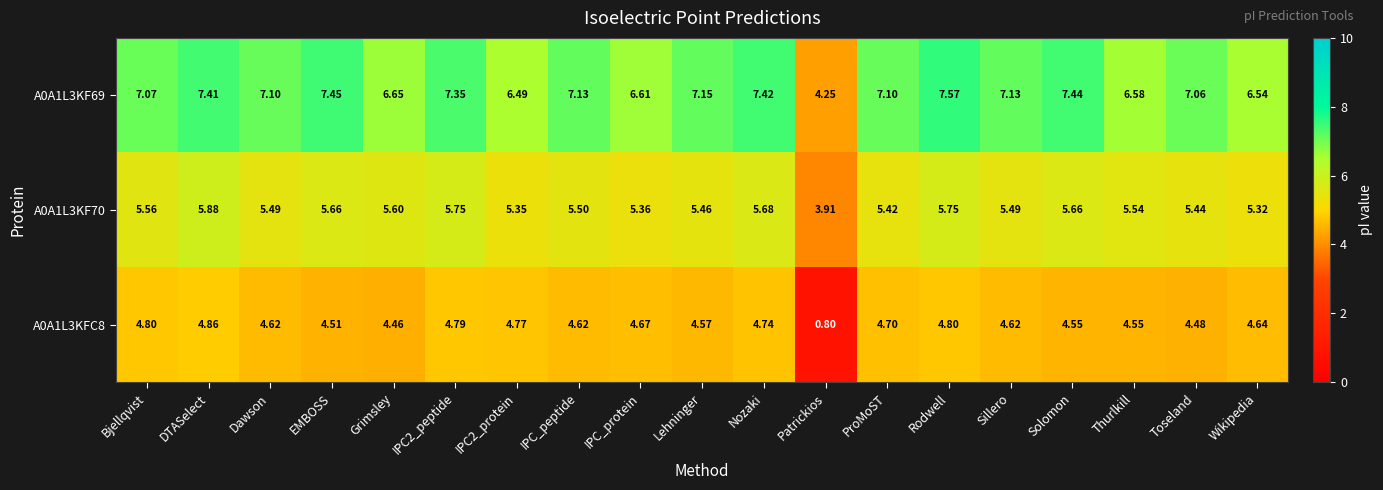

At which label does A0A1L3KF69 first exceed 7?

Bjellqvist